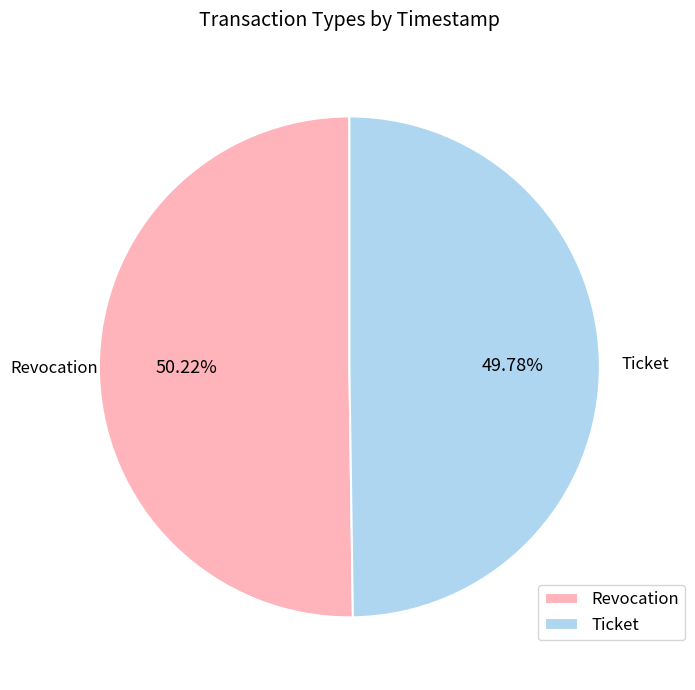

What is the ratio of the value at Ticket to the value at Revocation?

1.0